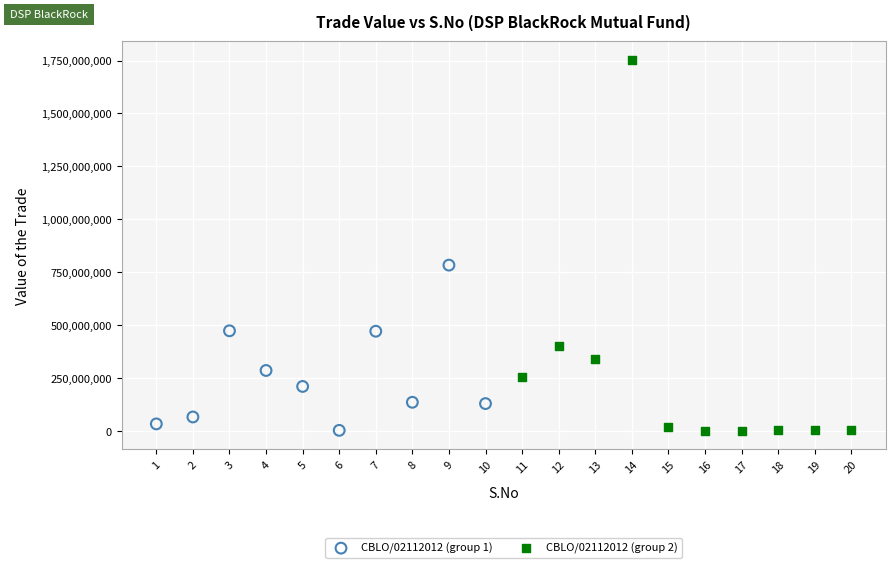

Which series has the widest spread of Y values?

CBLO/02112012 (group 2)